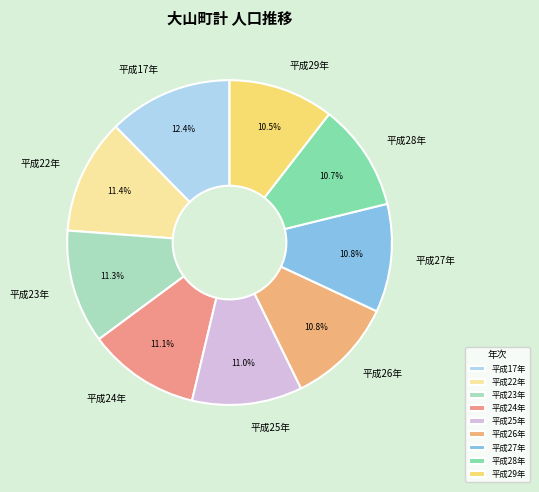

Which slice is the largest?

平成17年